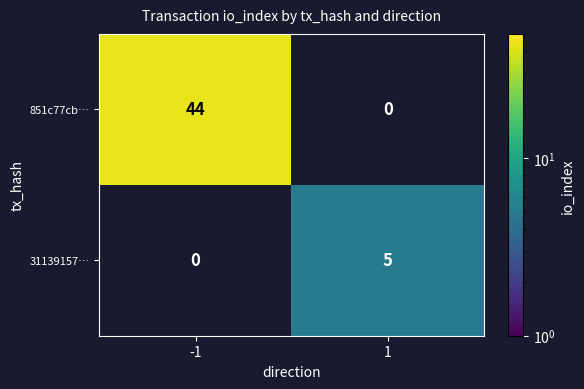

True or false: 851c77cb… has a value of 61 at -1.

False